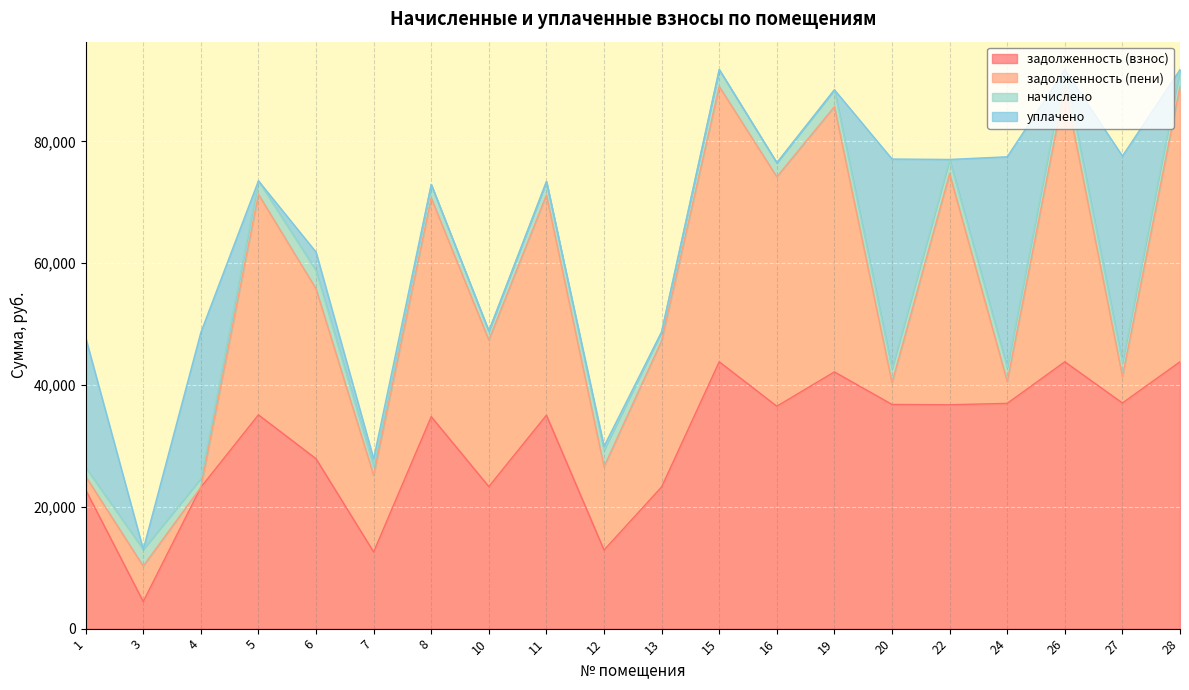

What is the value of the задолженность (взнос) point at the 13th from the left?

36515.5